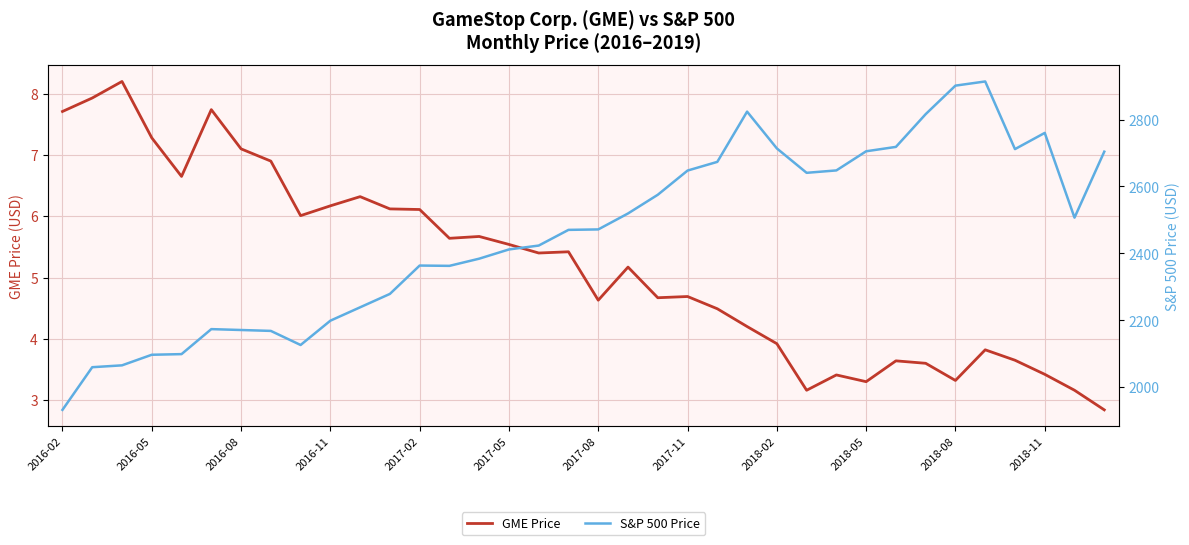

At how many categories does at least one series exceed 2057?

35